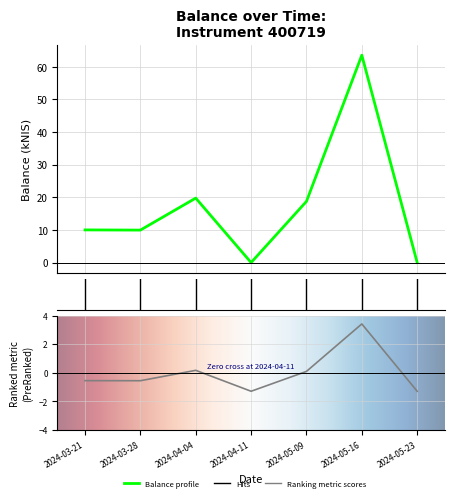

Is it true that the value at 2024-03-21 is 4.1?

False